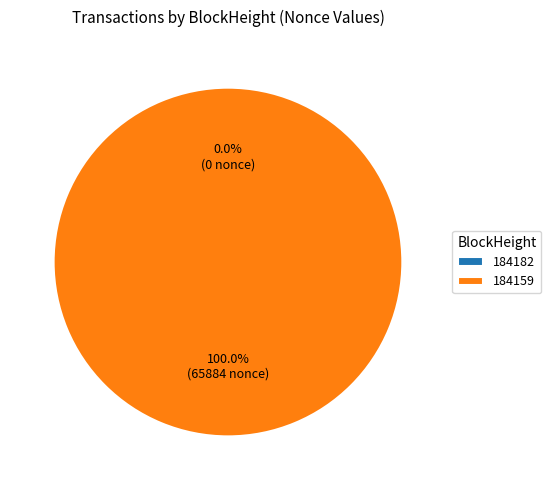

Does 184182 represent more than half of the total?

No